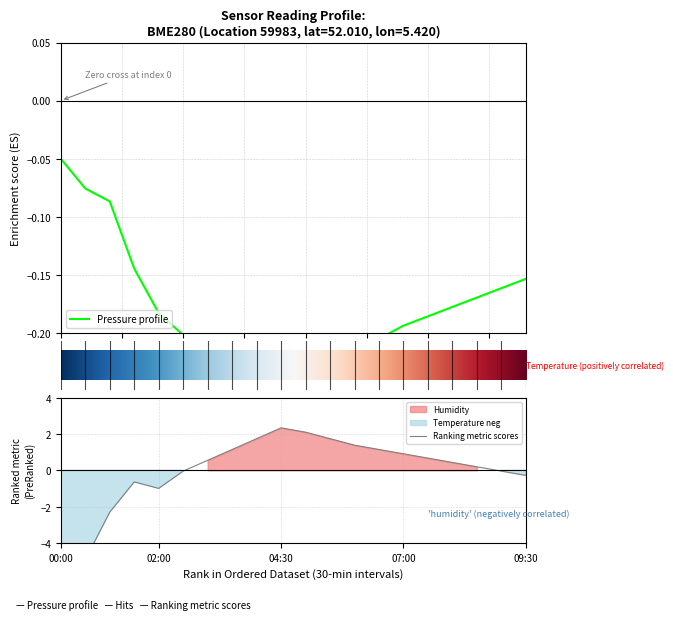

What is the sum of all pressure values?

-3.6